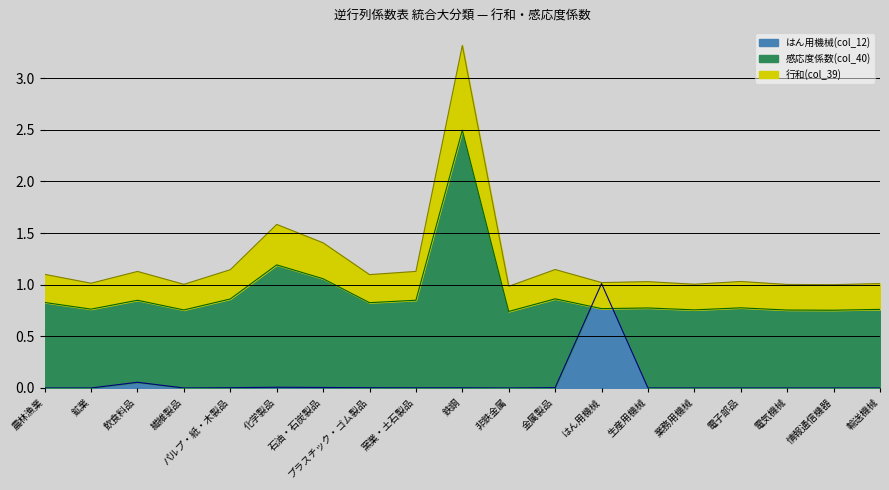

Reading left to right, what are all the values shown in this chart?

はん用機械(col_12): 0.0	0.0	0.1	0.0	0.0	0.0	0.0	0.0	0.0	0.0	0.0	0.0	1.0	0.0	0.0	0.0	0.0	0.0	0.0
行和(col_39): 1.1	1.0	1.1	1.0	1.1	1.6	1.4	1.1	1.1	3.3	1.0	1.1	1.0	1.0	1.0	1.0	1.0	1.0	1.0
感応度係数(col_40): 0.8	0.8	0.8	0.8	0.9	1.2	1.1	0.8	0.8	2.5	0.7	0.9	0.8	0.8	0.8	0.8	0.8	0.8	0.8